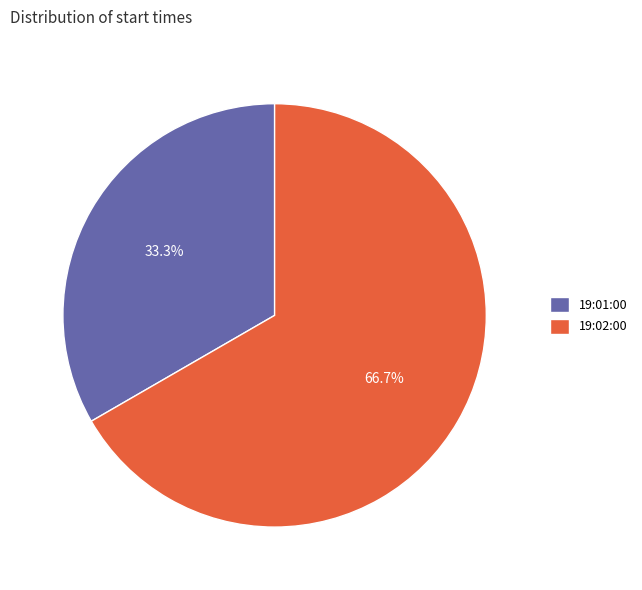

How many segments does this pie chart have?

2